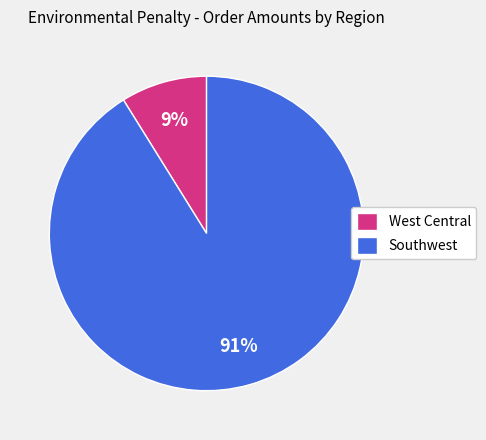

Rank the categories by value from lowest to highest.

West Central, Southwest